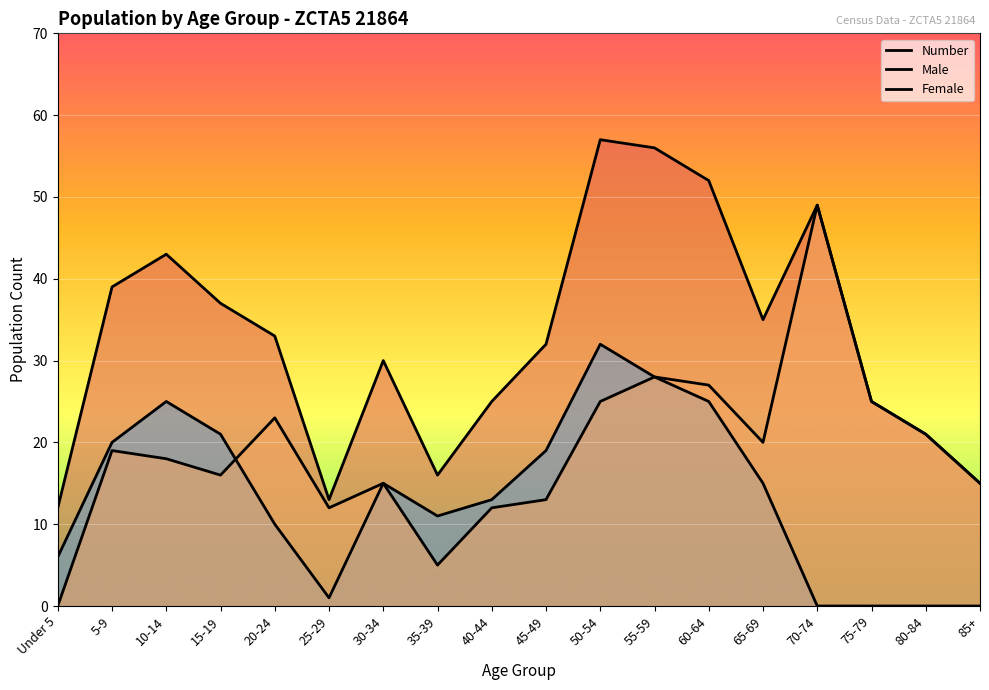

What is the difference between the second highest and second lowest values in the Male series?

28